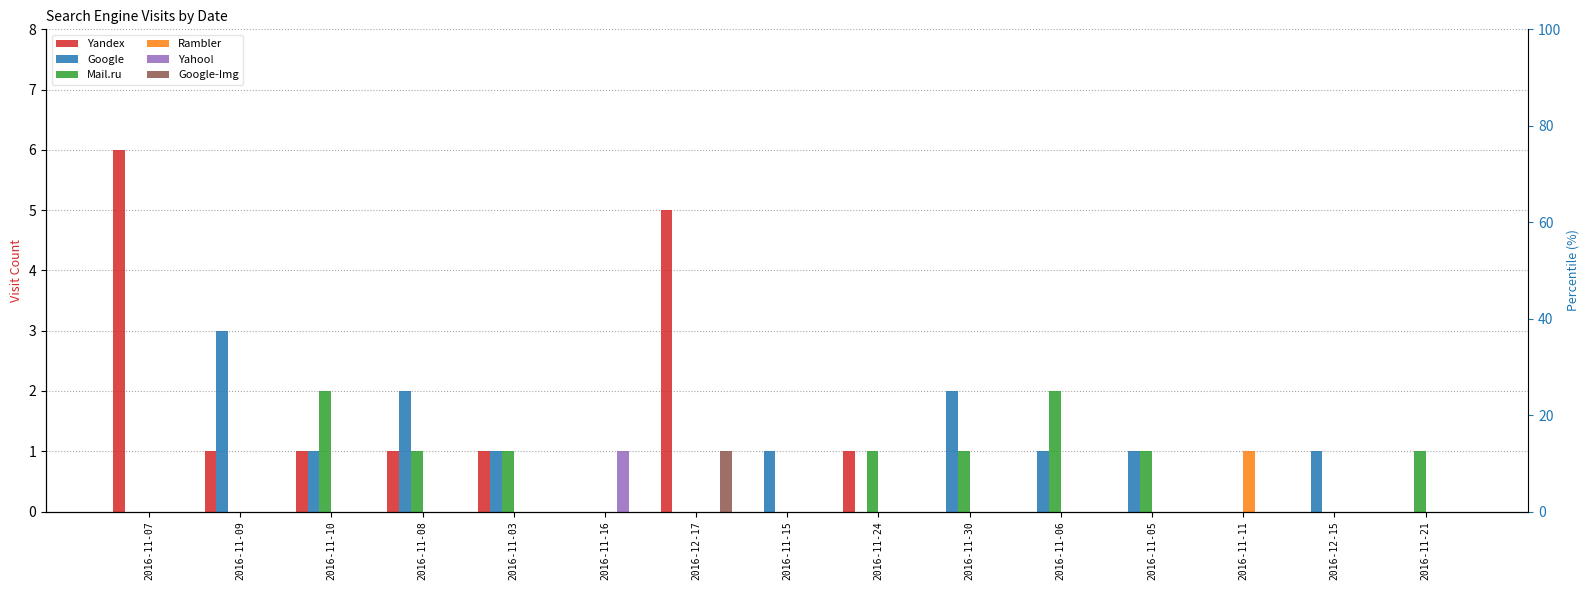

How many groups of bars are there?

15